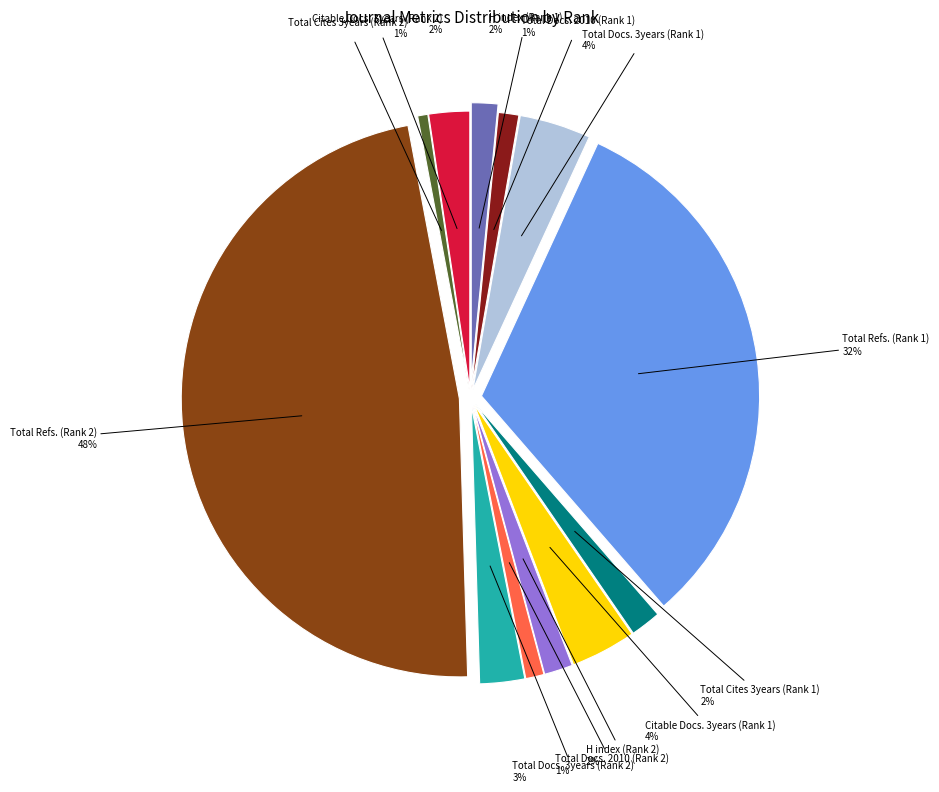

Which category has the smallest portion of the pie?

Total Cites 3years (Rank 2)